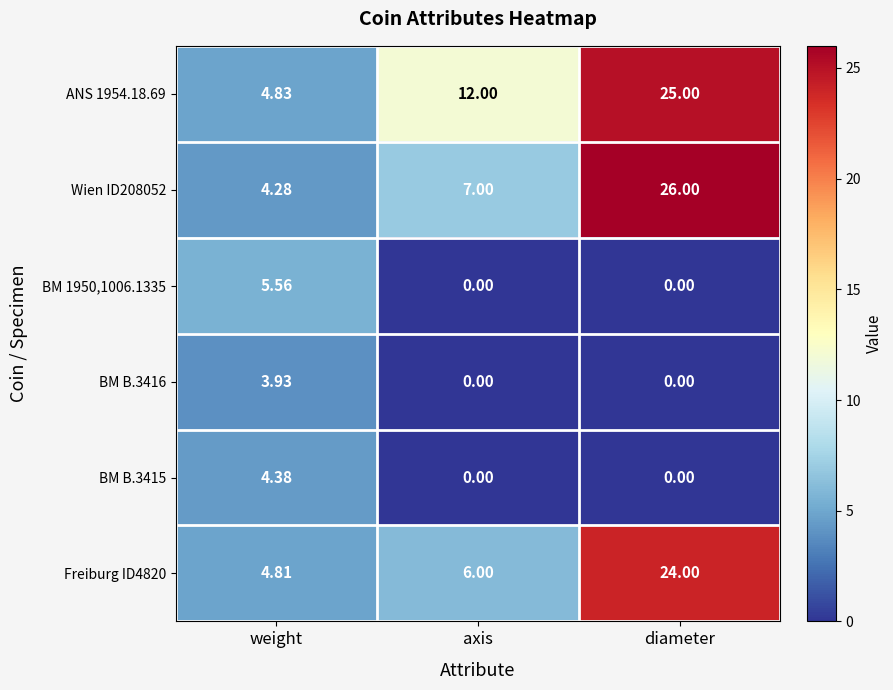

At which category is the sum across all series the highest?

diameter